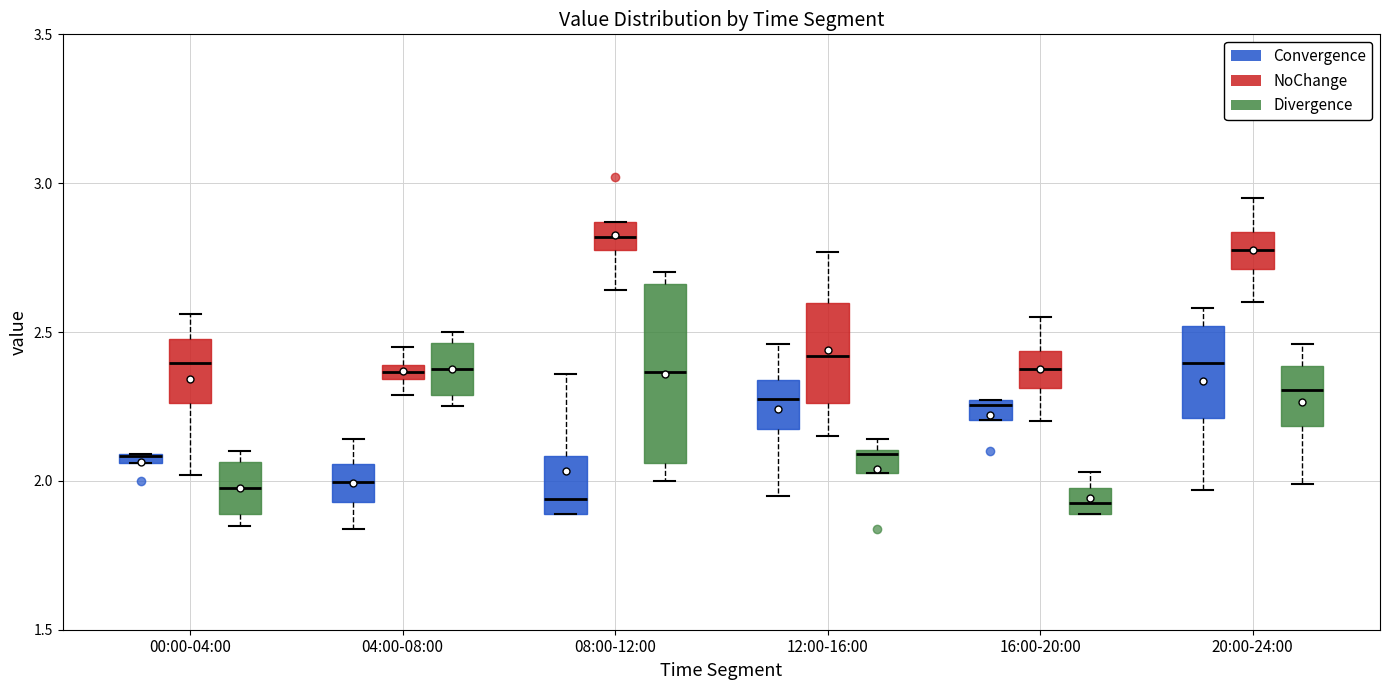

Comparing the boxes themselves (not the whiskers), which one is the tallest?

08:00-12:00 (Divergence)